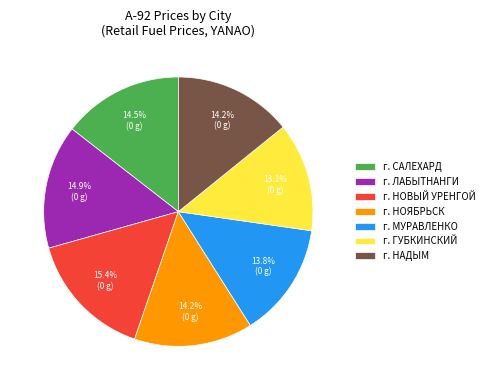

To the nearest percent, what is the combined percentage of г. ГУБКИНСКИЙ and г. НАДЫМ?

27%